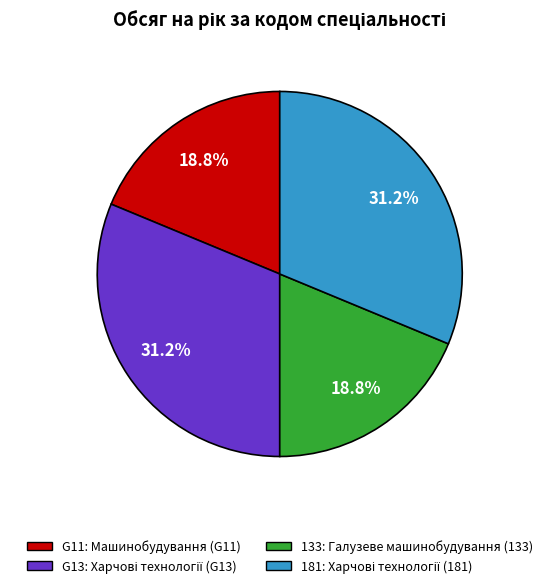

What percentage do 181 and 133 together represent?

50.0%